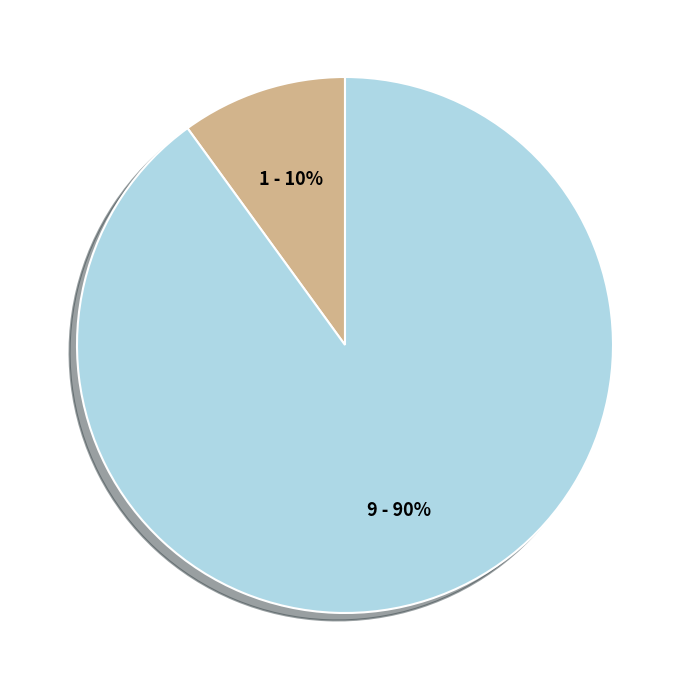

Does any single category account for the majority?

Yes